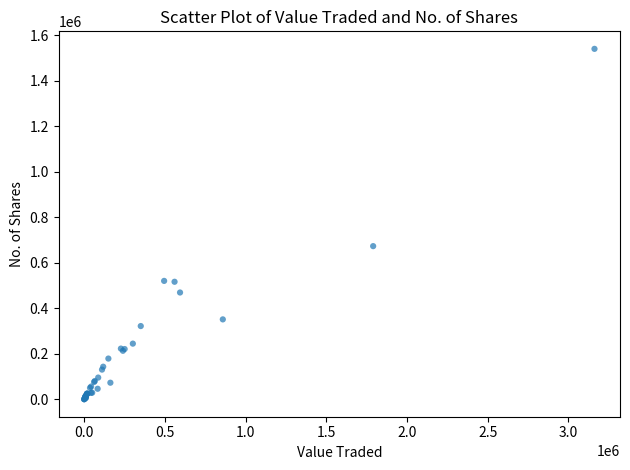

What Y value in the scatter plot is closest to 770103?

672905